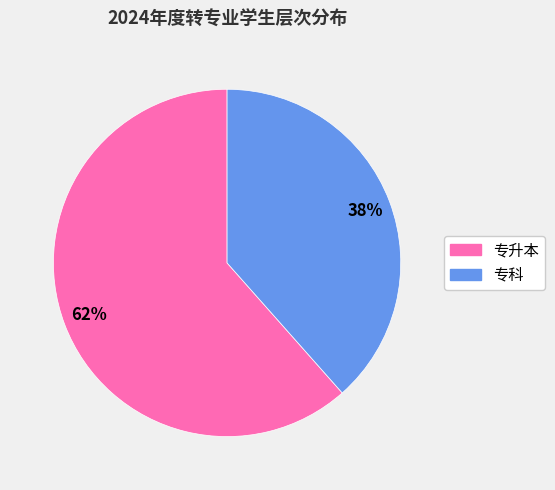

Which category has the smallest portion of the pie?

专科